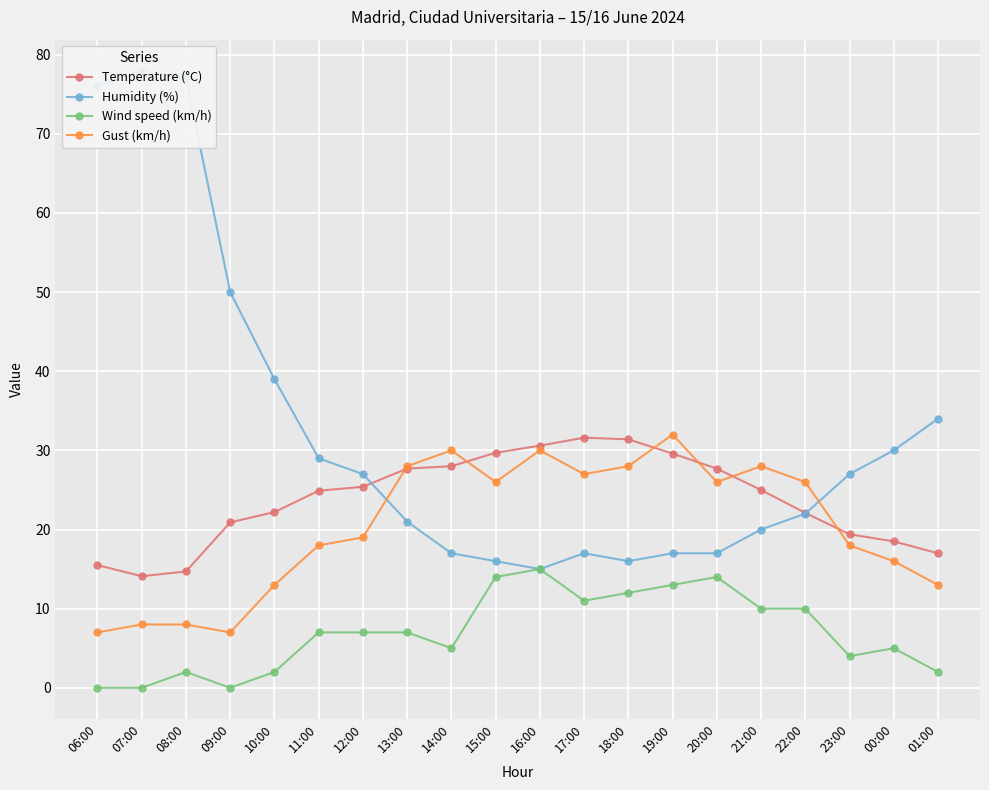

Rank the series at 00:00 from lowest to highest value.

Wind speed (km/h), Gust (km/h), Temperature (°C), Humidity (%)